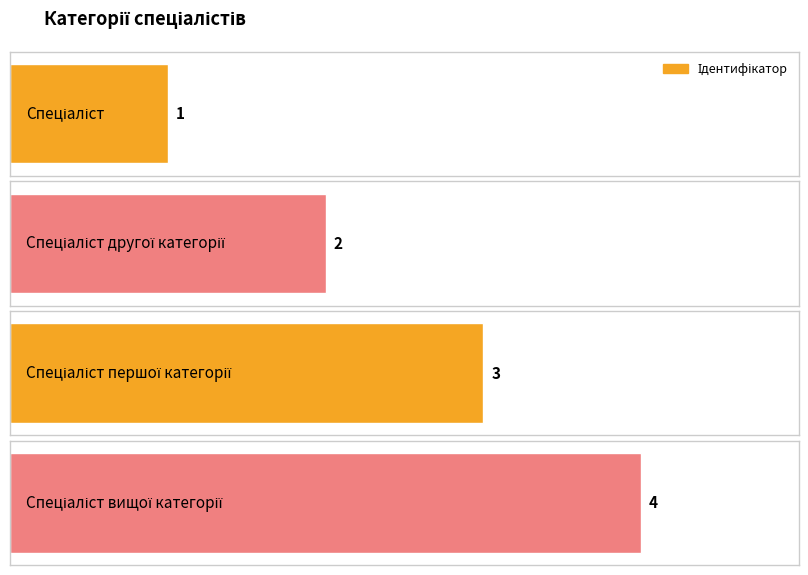

What is the smallest value displayed?

1